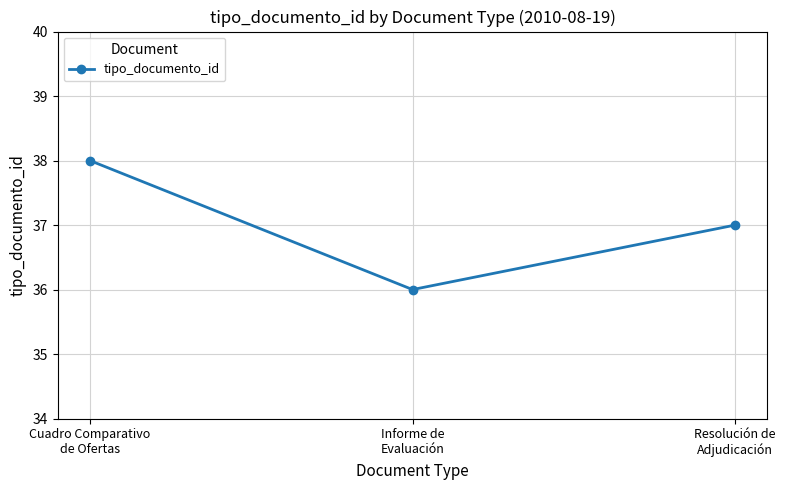

The chart shows a value of 10 at Informe de
Evaluación. True or false?

False